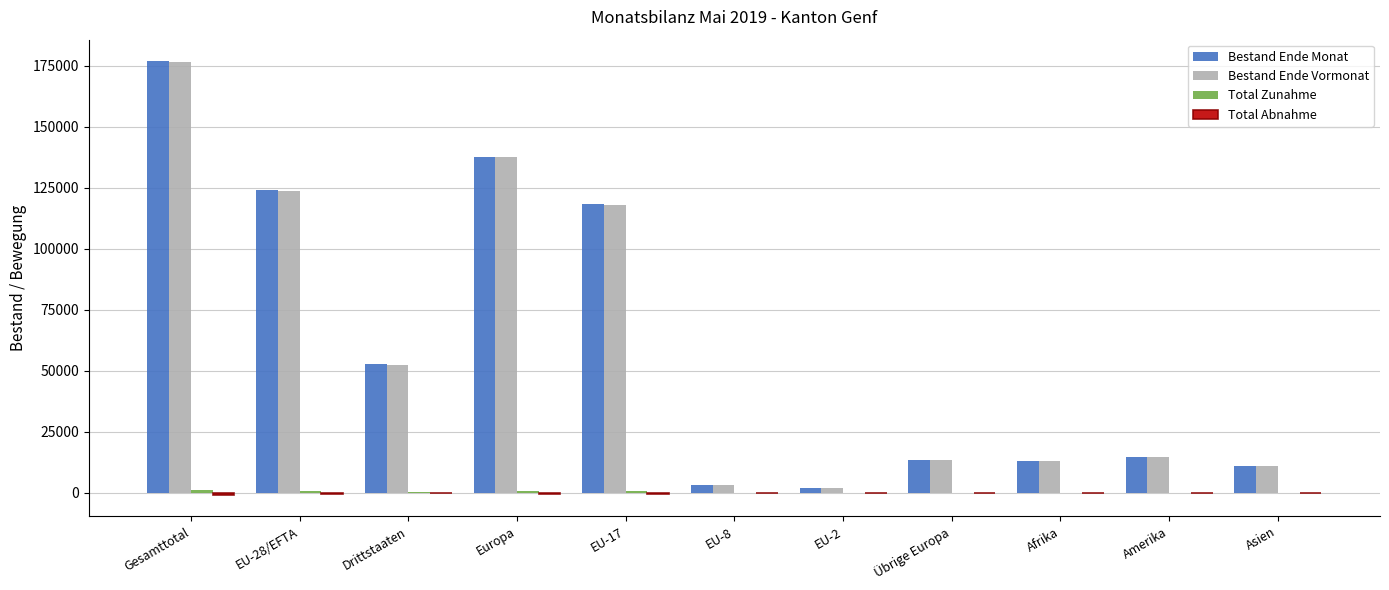

What is the sum of all Bestand Ende Monat values?

666913